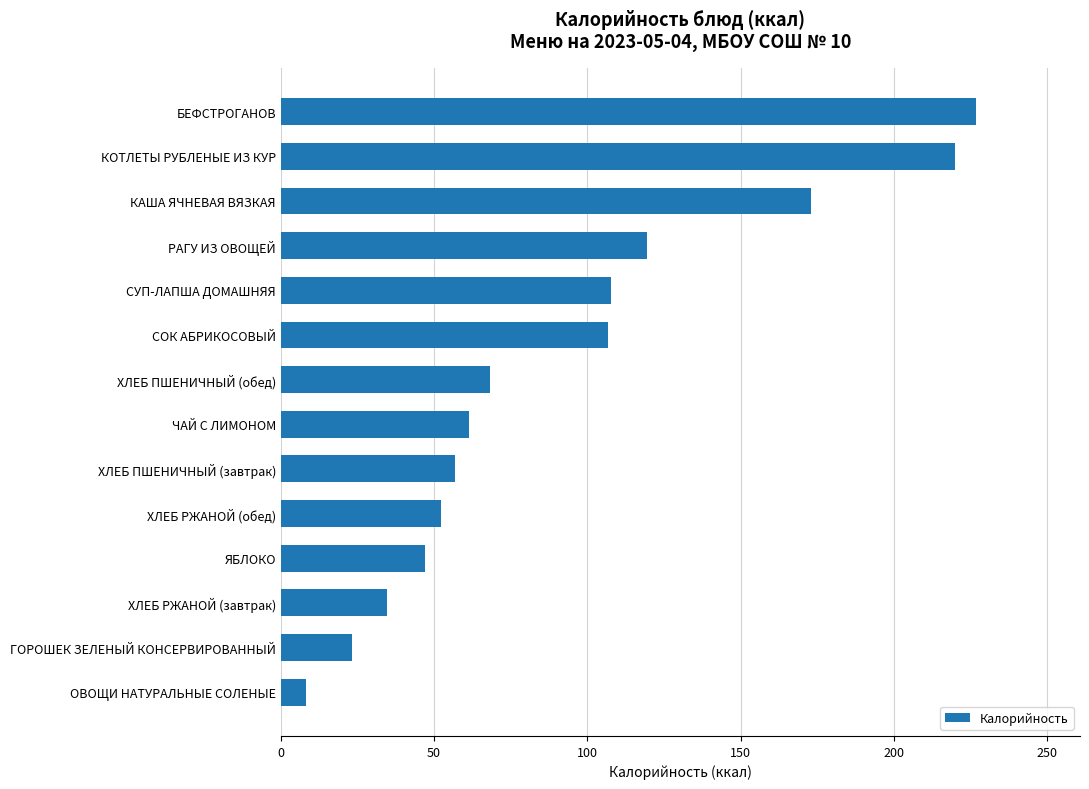

What is the difference between the maximum and second lowest values?

203.4